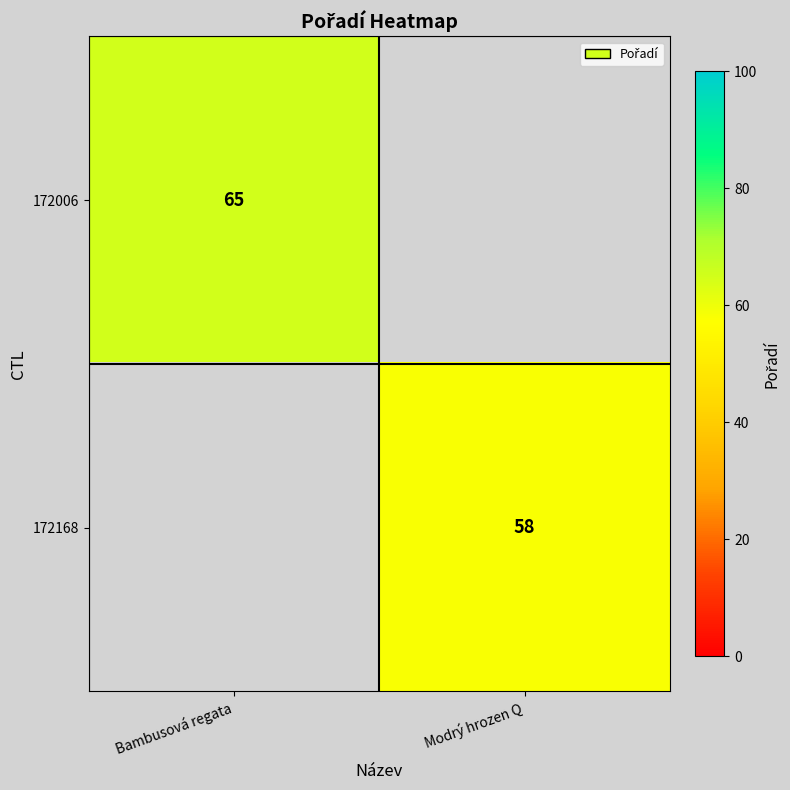

At how many categories does at least one series exceed 61?

1